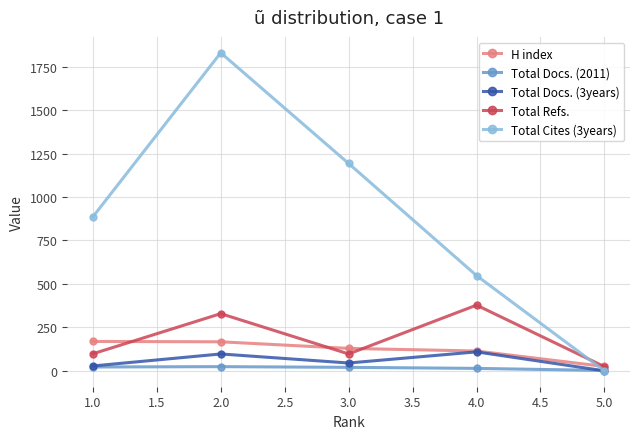

Between which two adjacent categories do Total Cites (3years) and H index first intersect?

4.0 and 5.0